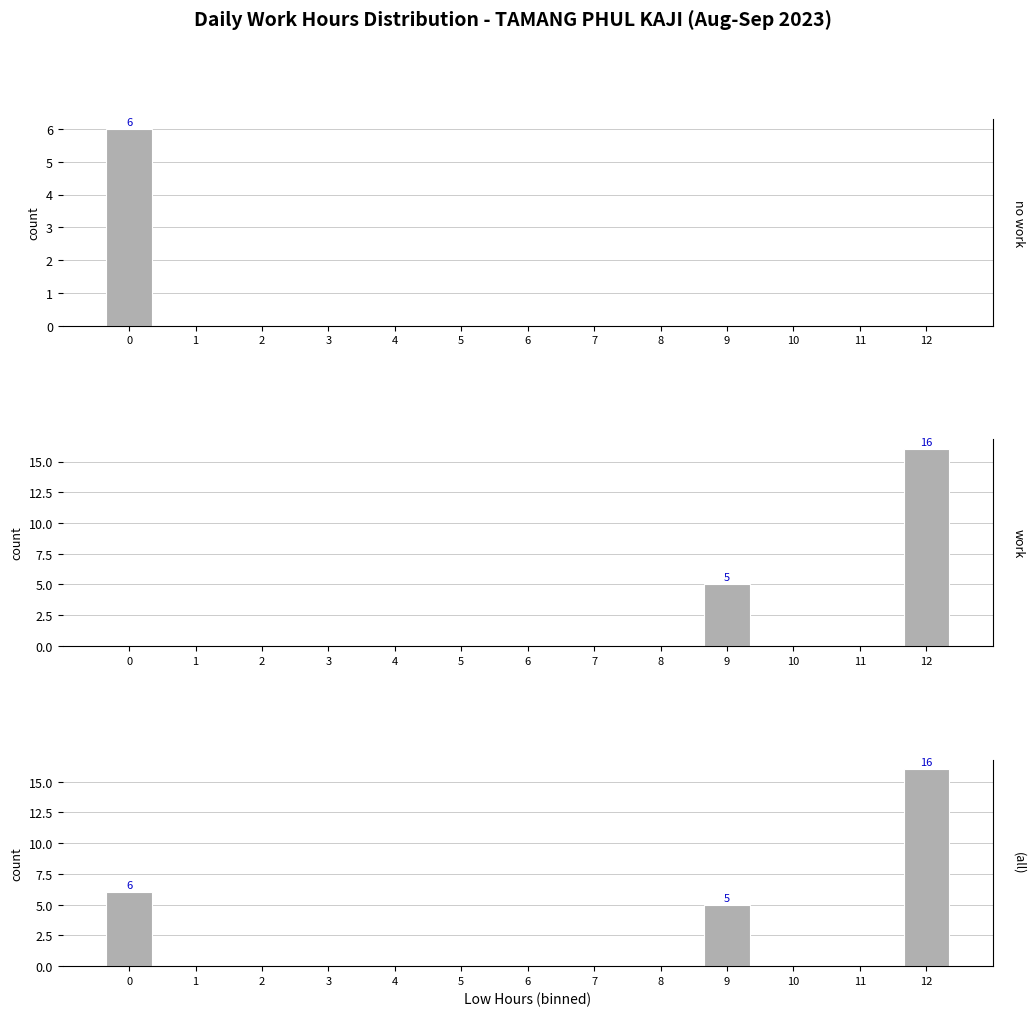

How many distinct data groups are displayed?

3